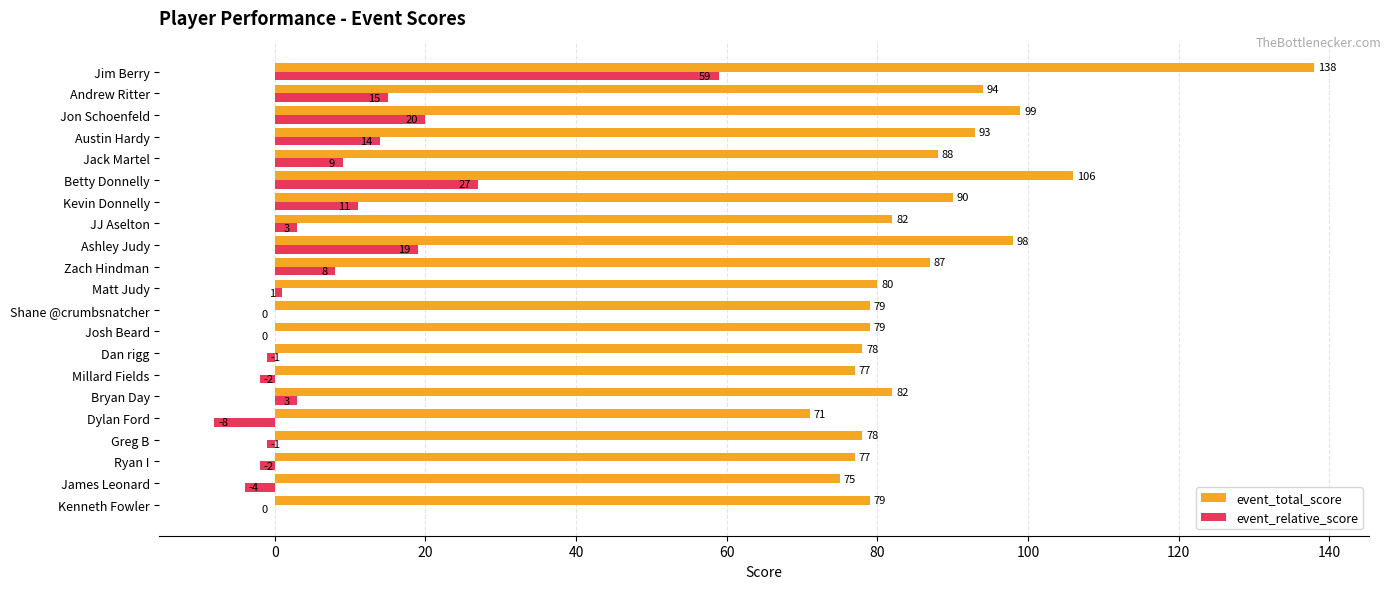

Read the event_total_score value at Ryan I.

77